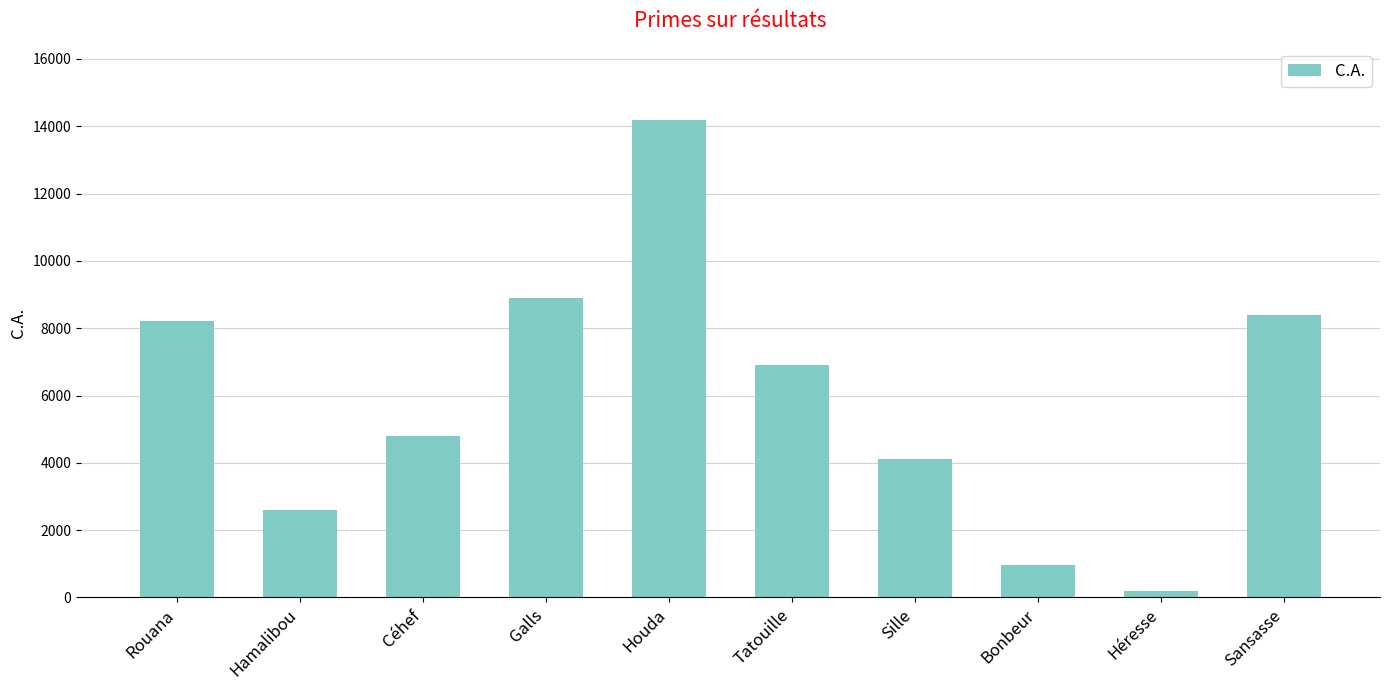

What is the minimum value shown in the chart?

200